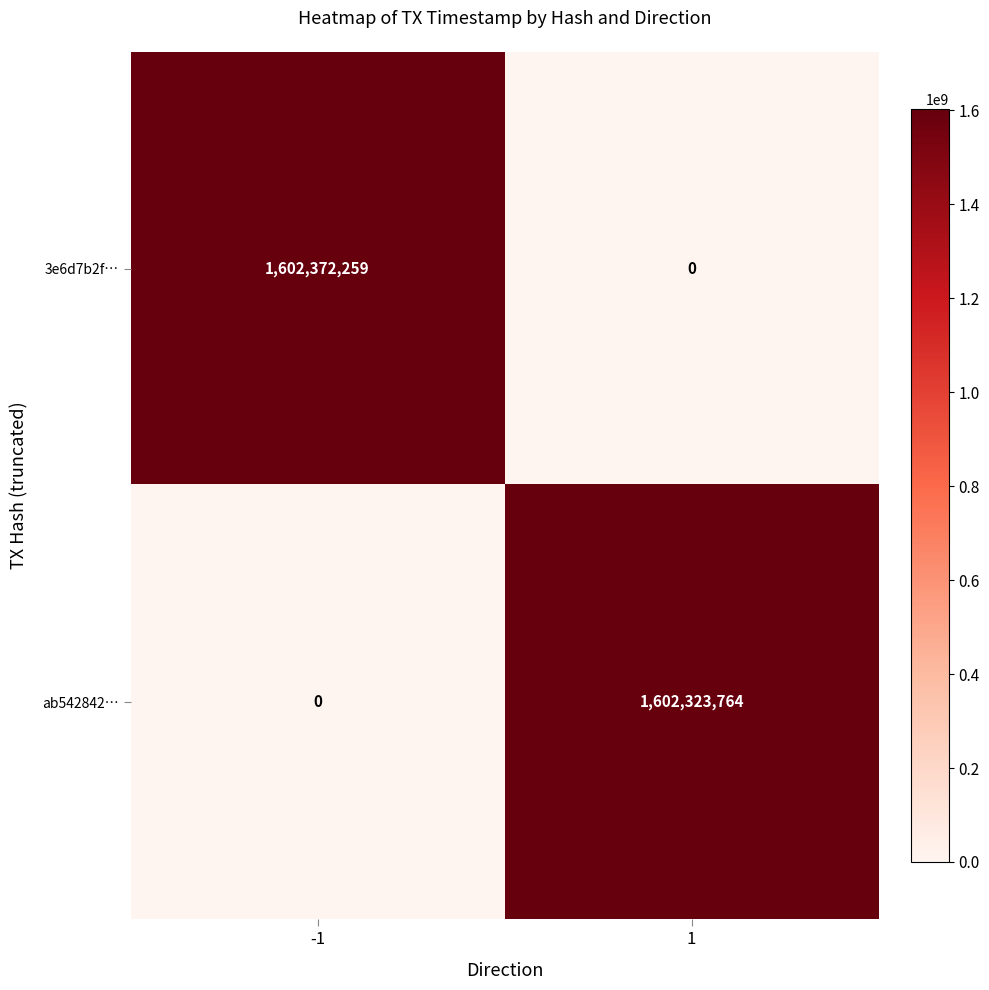

List the series in order of their overall mean, highest first.

3e6d7b2f…, ab542842…